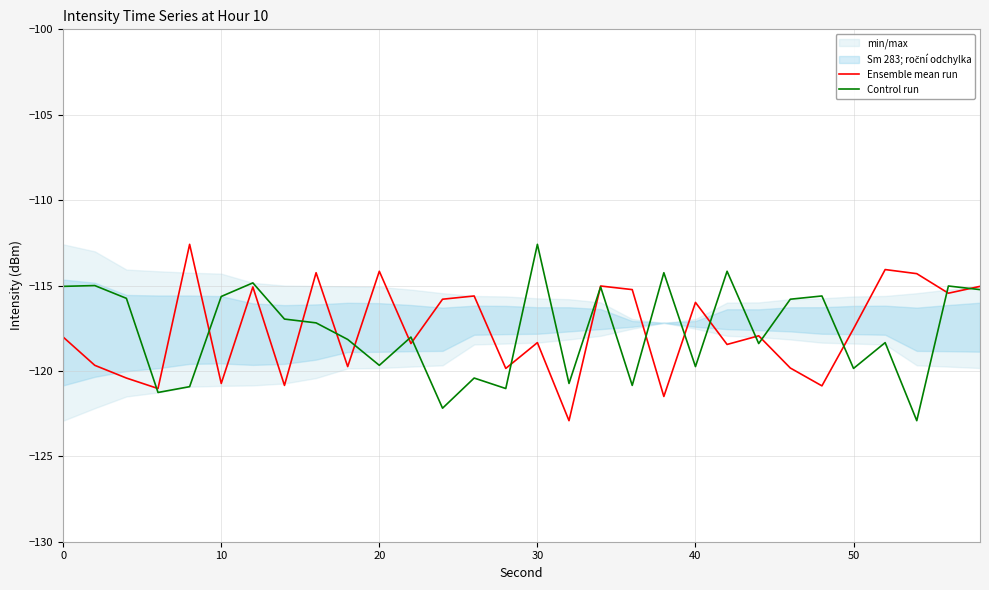

How many lines are shown in the chart?

2